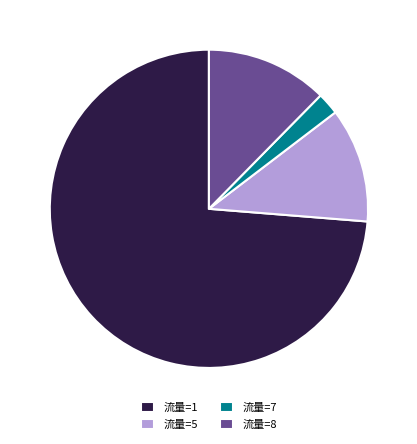

Does any single category account for the majority?

Yes